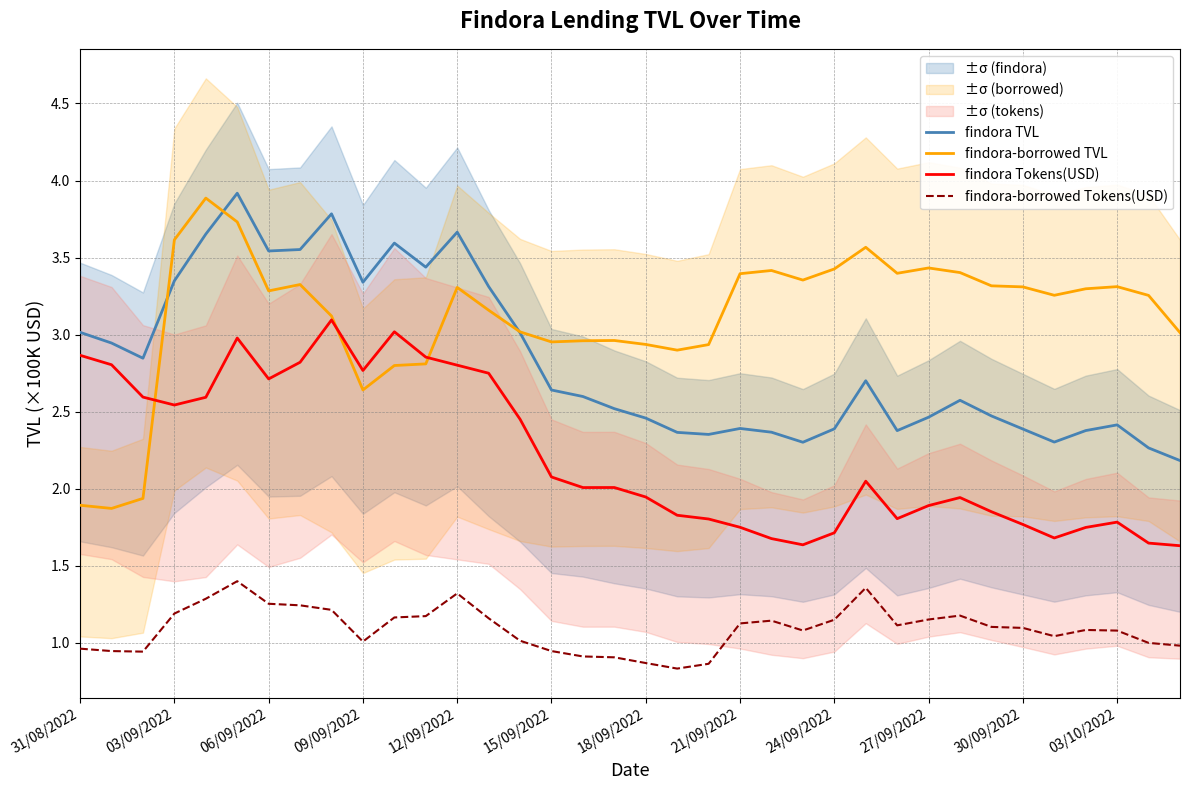

Count the number of data series in this chart.

4